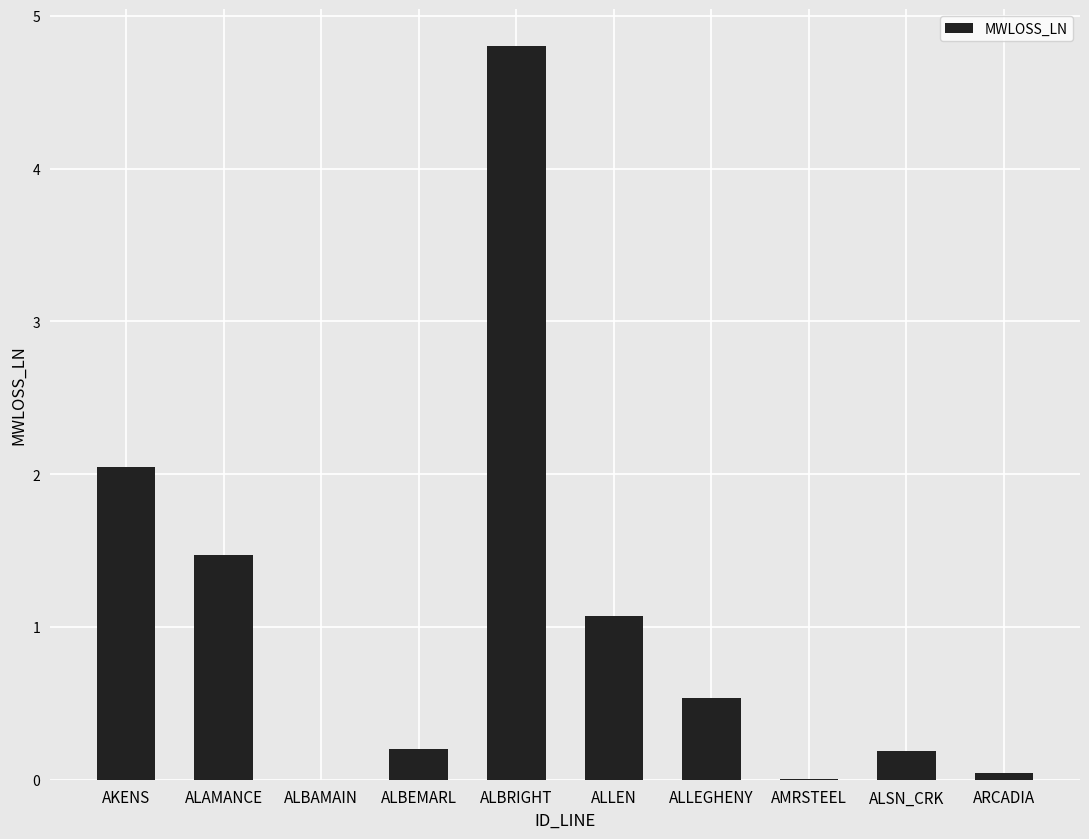

What is the sum of all values?

10.4